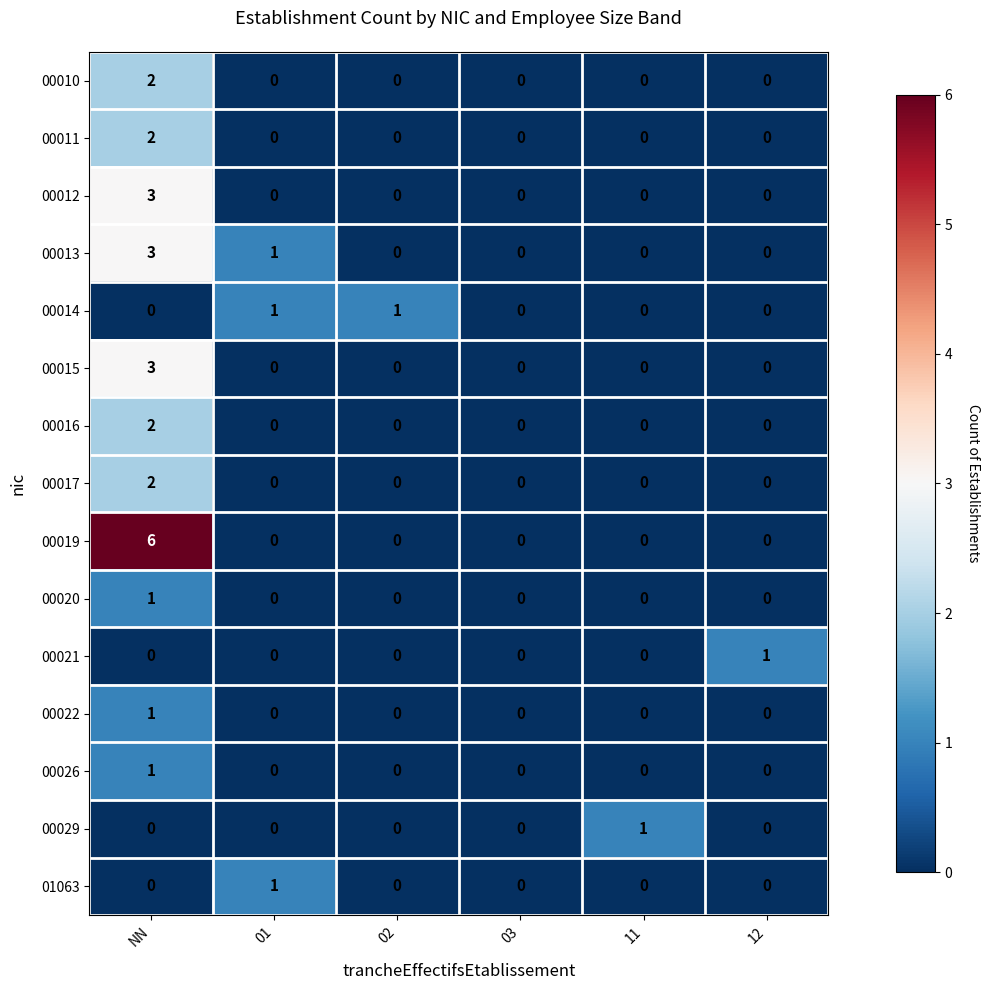

Is it true that 00012 equals 0 at 12?

True